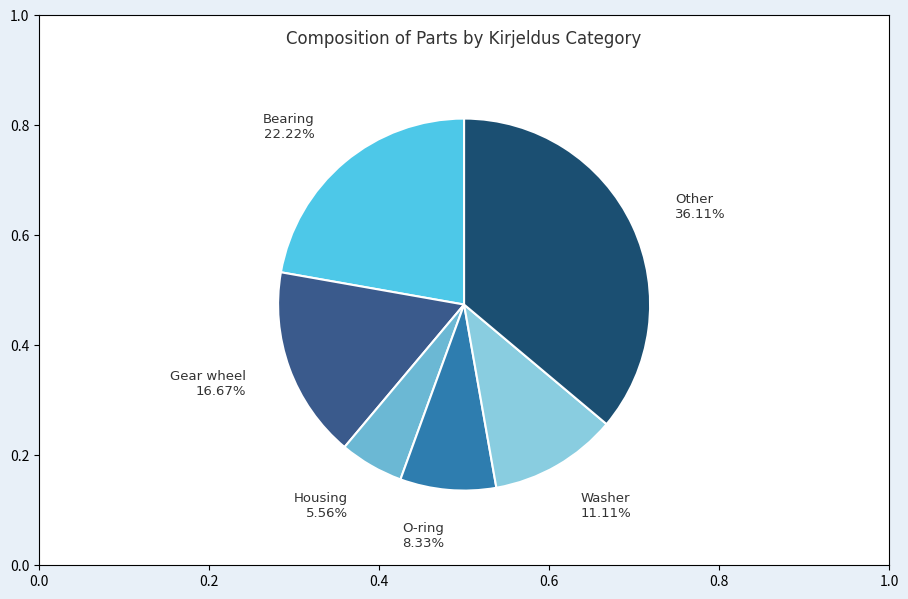

How many slices are in this pie chart?

6